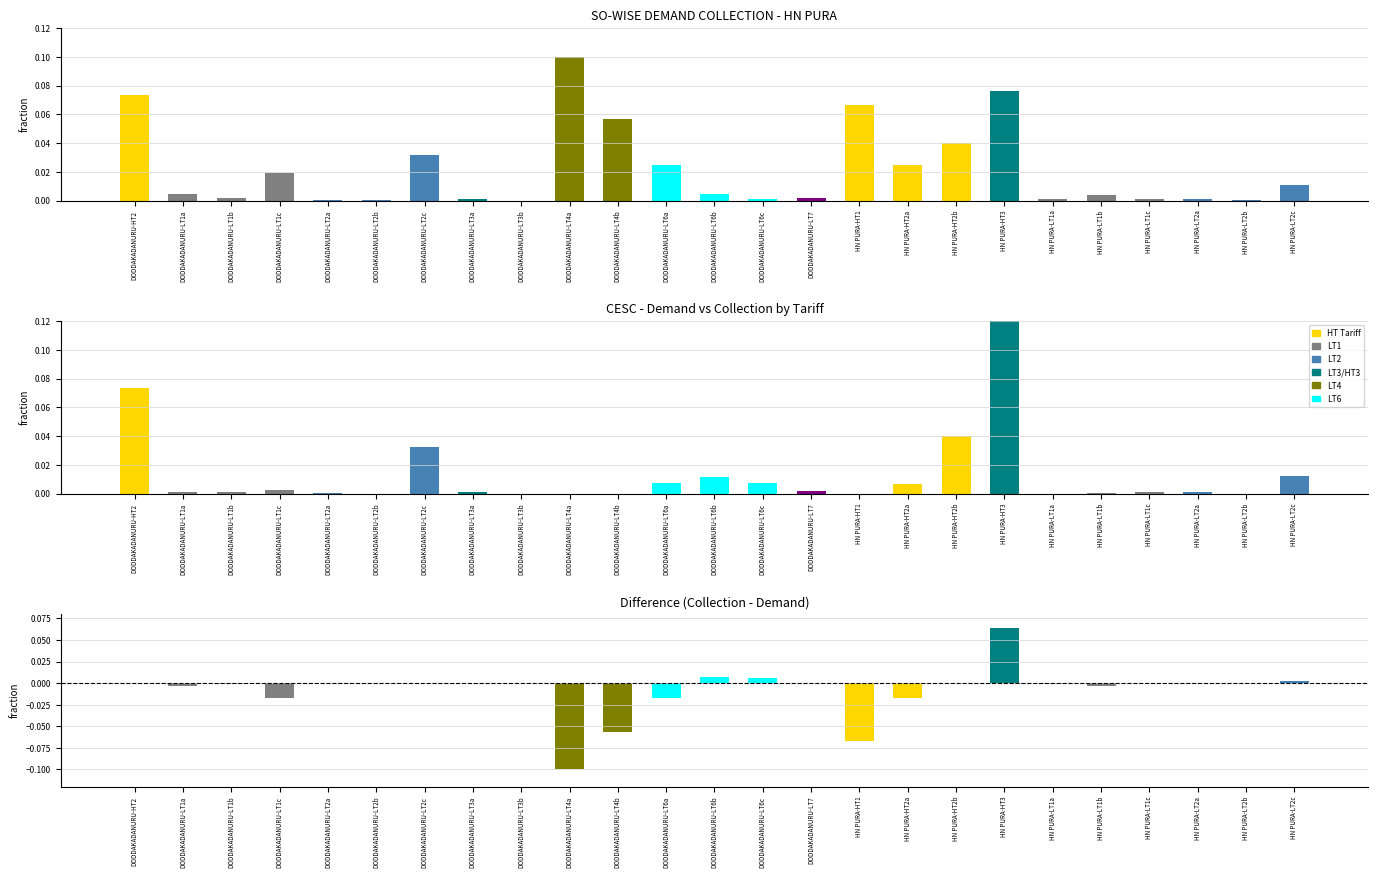

Between DODDAKADANURU-LT2a and HN PURA-LT2a, which series saw the biggest shift?

Collection